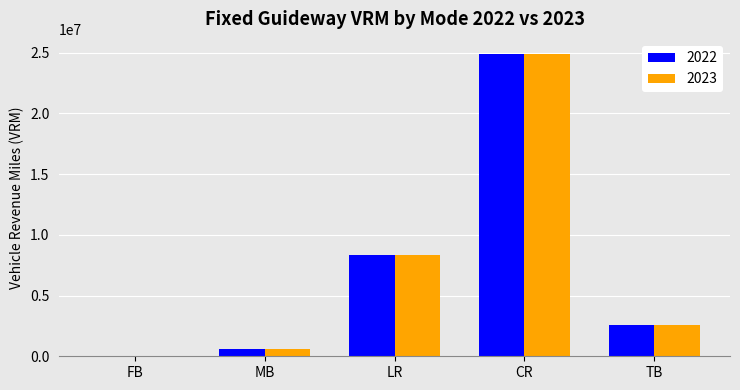

Is it true that 2023 equals 603440 at MB?

True